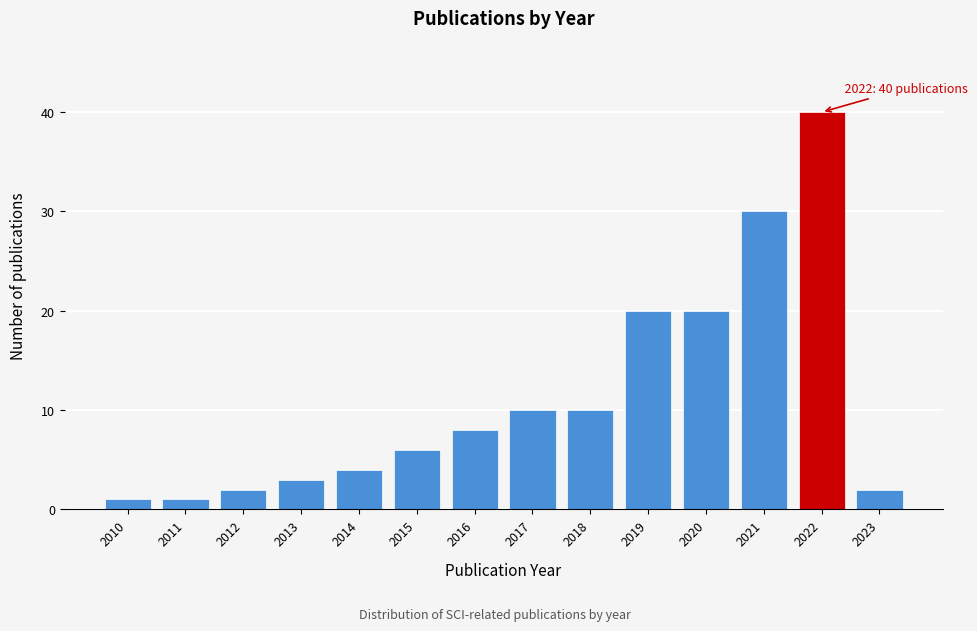

Reading left to right, extract all data points from this chart.

2010=1	2011=1	2012=2	2013=3	2014=4	2015=6	2016=8	2017=10	2018=10	2019=20	2020=20	2021=30	2022=40	2023=2